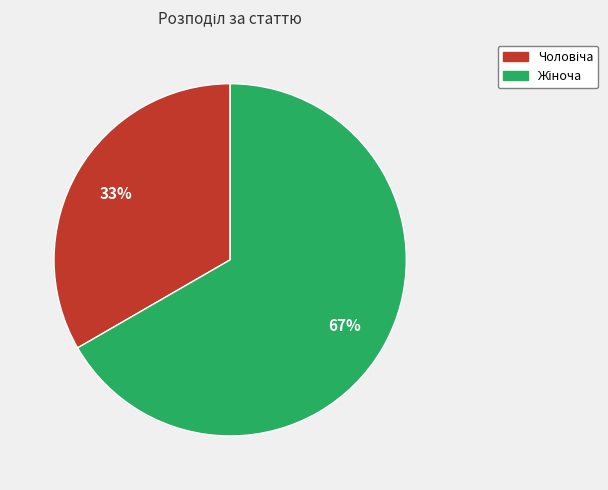

To the nearest percent, what is the average slice percentage?

50%